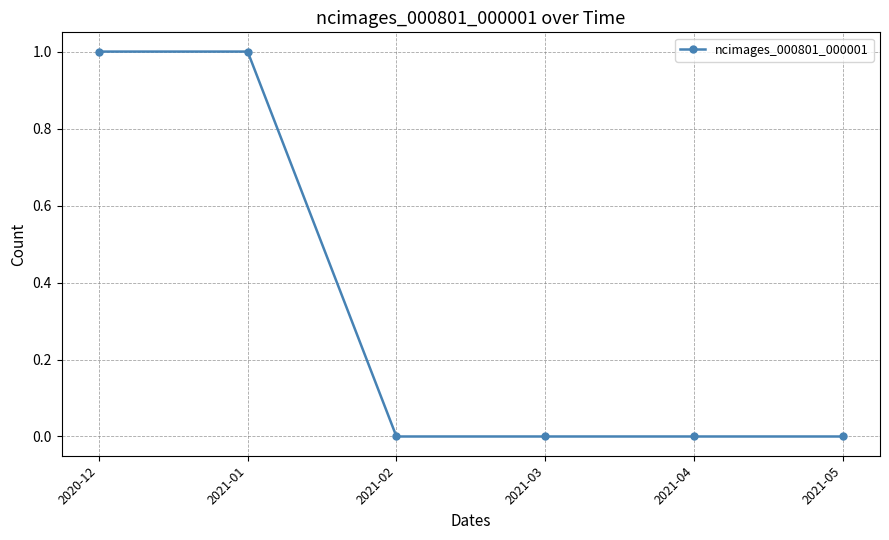

Count the number of categories in the chart.

6